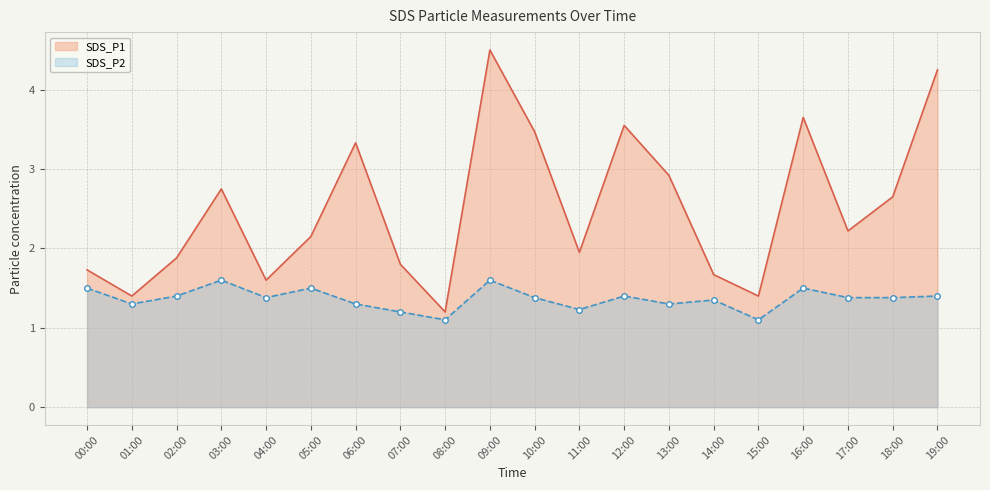

What is the sum of the SDS_P1 values at 08:00 and 14:00?

2.9